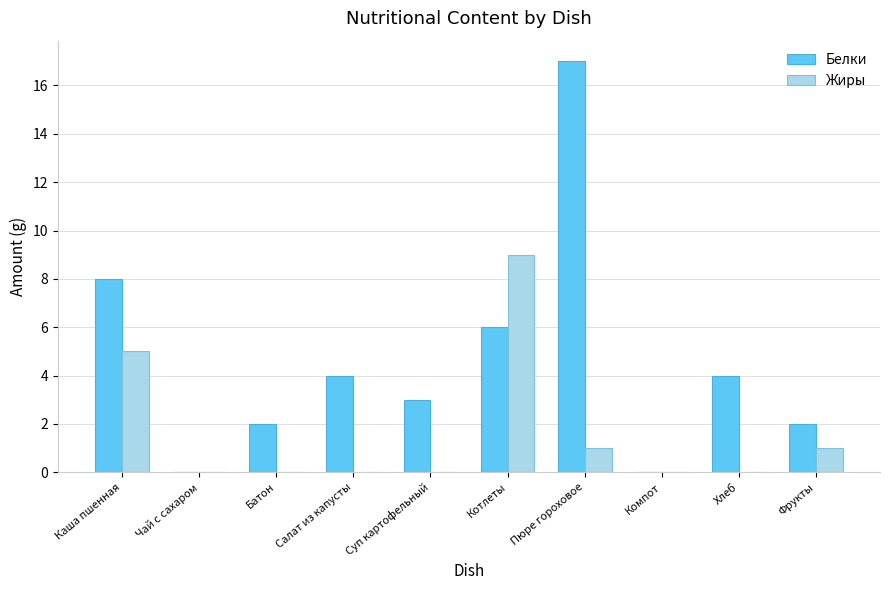

At which category is the sum across all series the highest?

Пюре гороховое